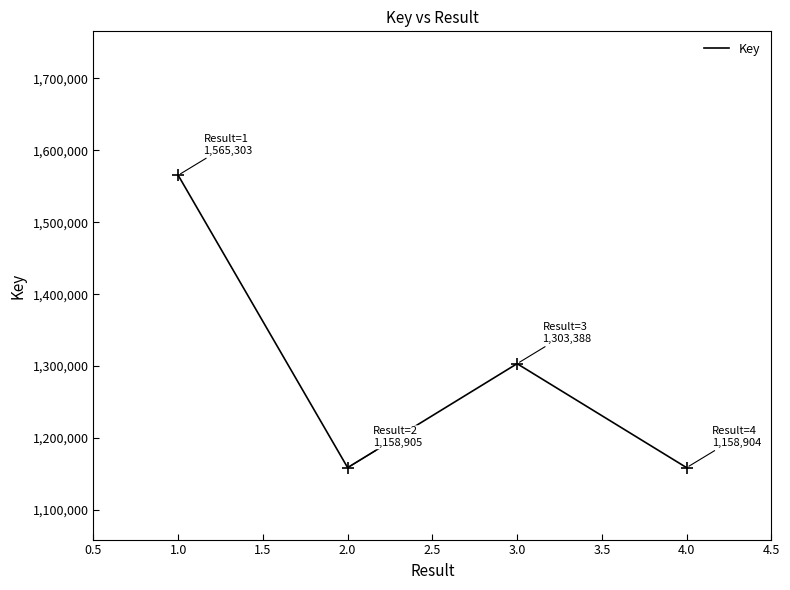

Is it true that the value at 4.0 is 312836?

False